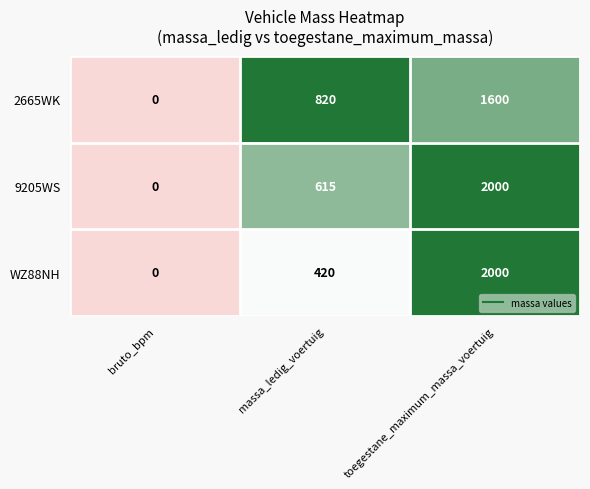

The value of 2665WK at toegestane_maximum_massa_voertuig is 1600. True or false?

True